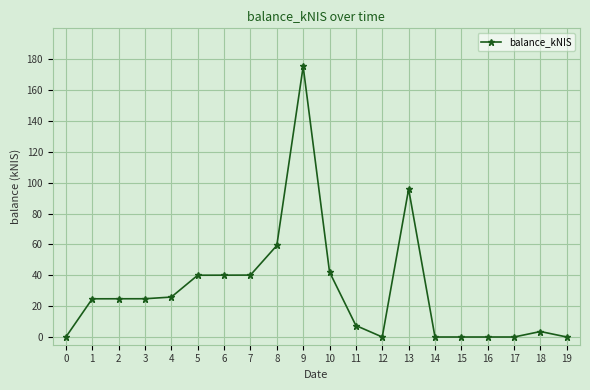

The chart shows a value of 90.0 at 15. True or false?

False